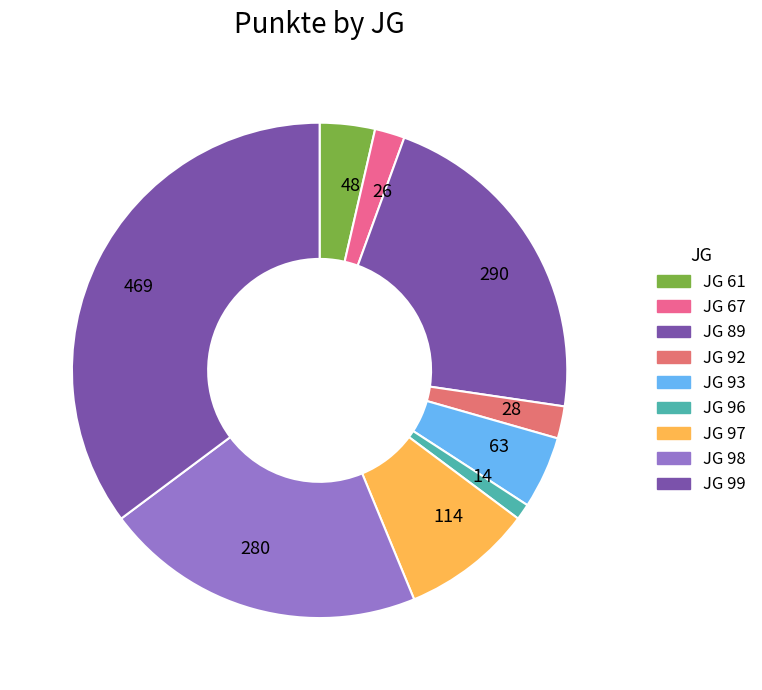

Is it true that 28 is 2% of the pie?

True